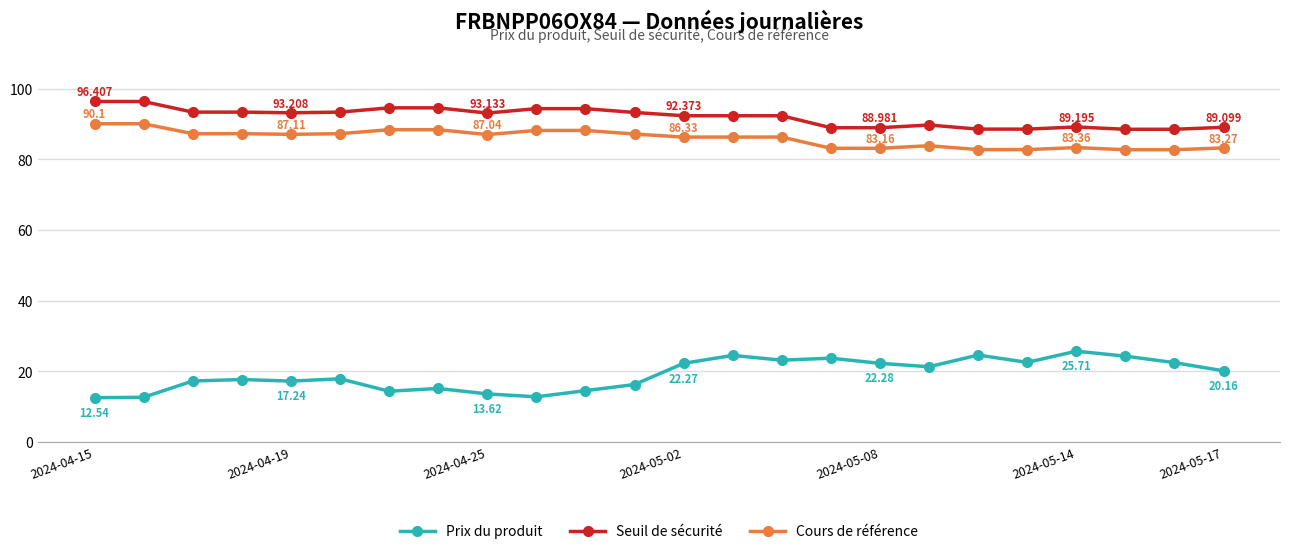

True or false: Cours de référence and Prix du produit cross at least once.

False